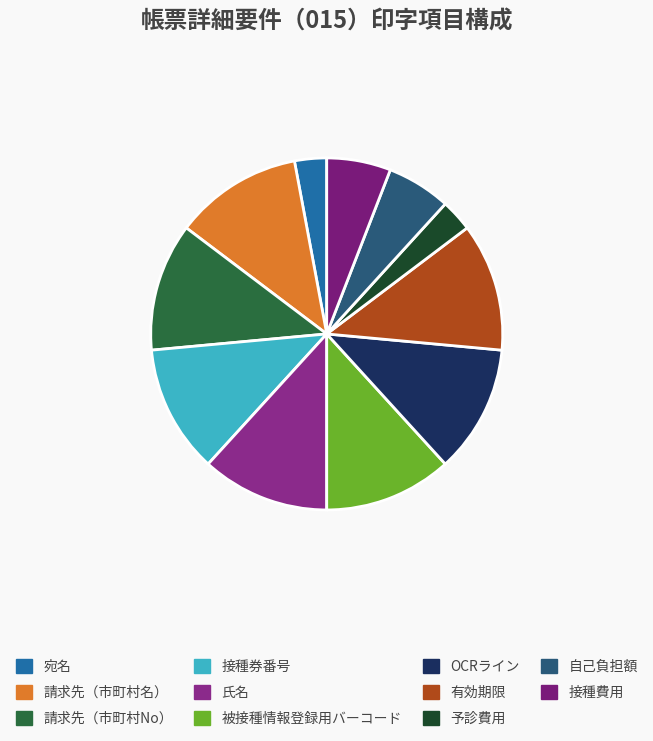

How many slices are in this pie chart?

11